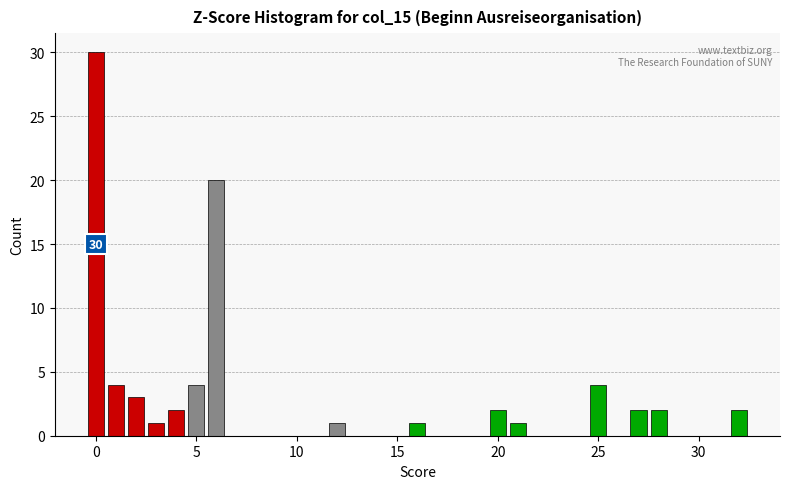

Read against the x-axis, roughly where is the centre of the tallest bar?

0.0